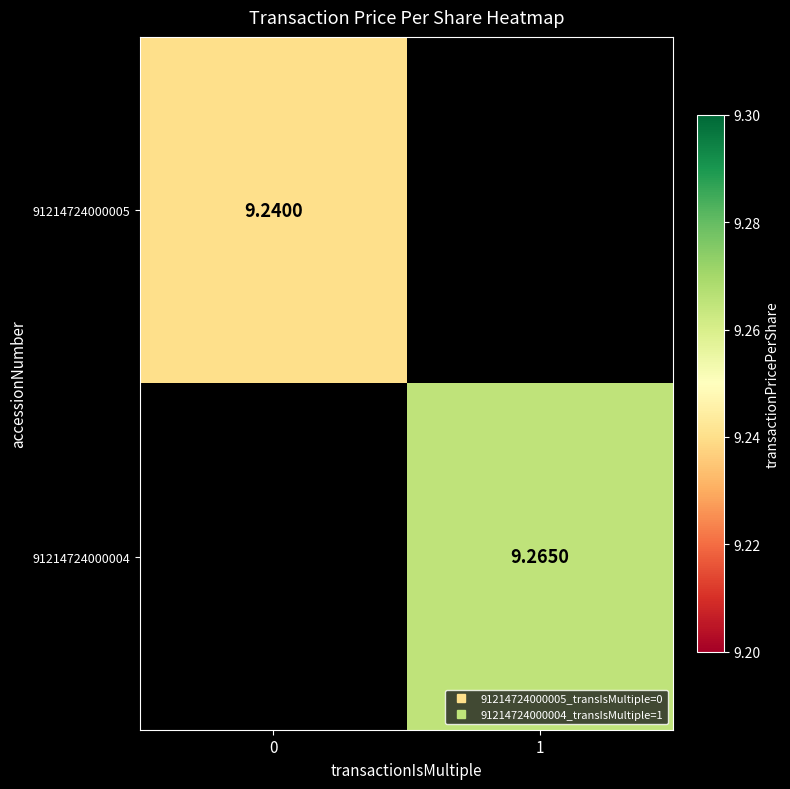

Which category has the highest value across all series?

1